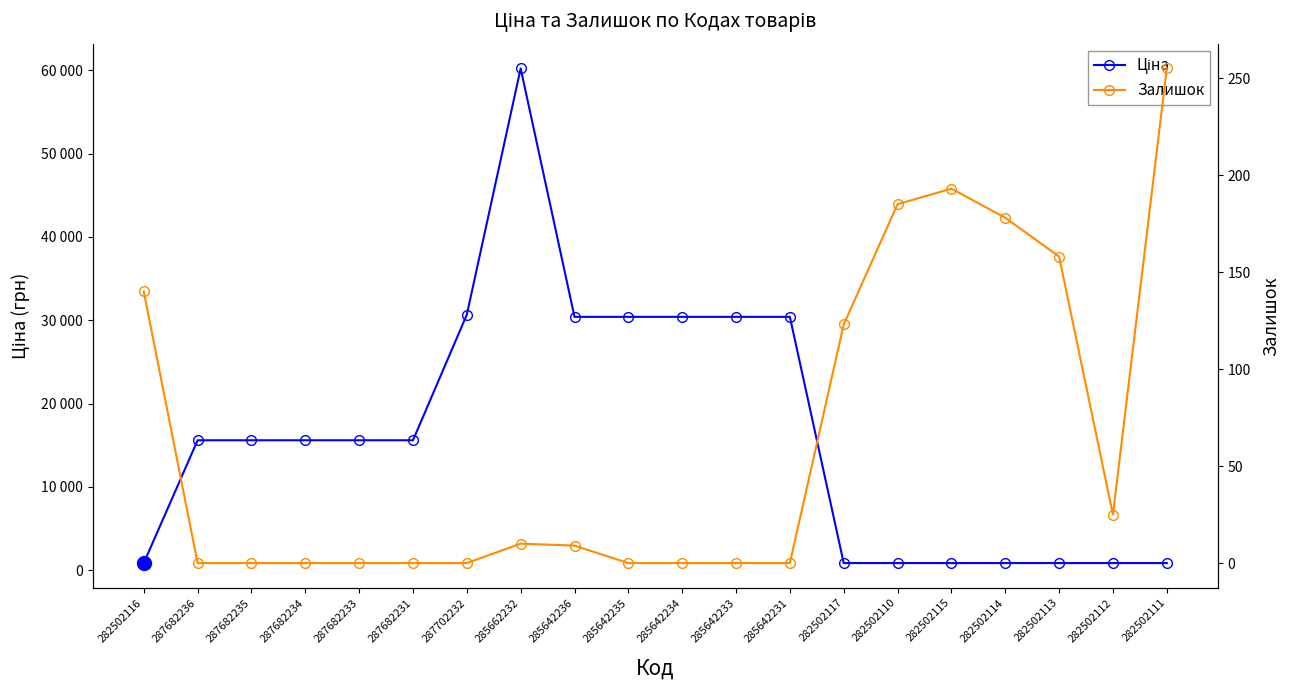

Which series has the largest range (max minus min)?

Ціна